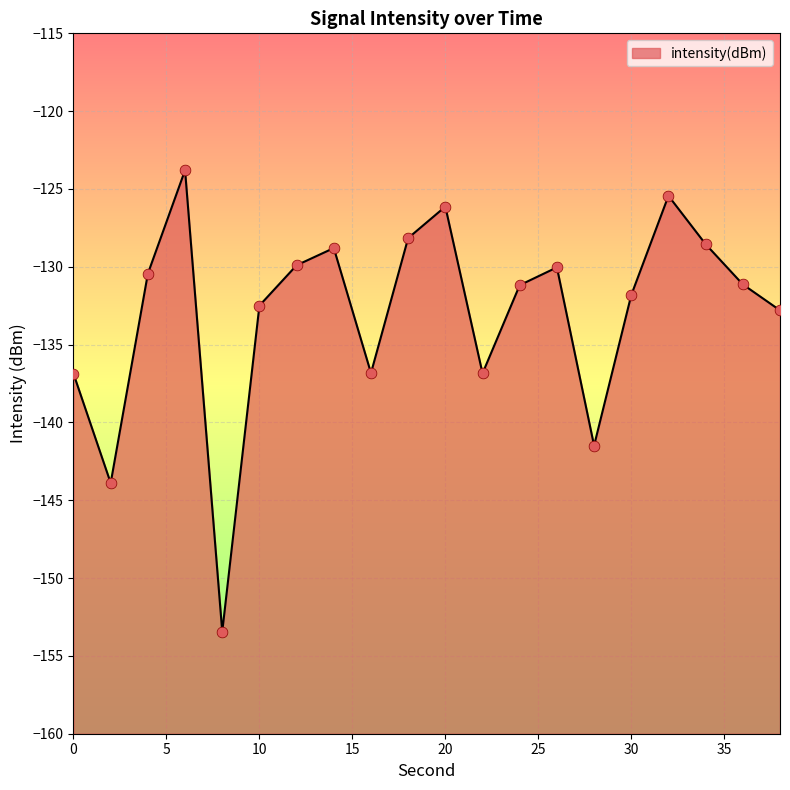

What is the change in value from 2 to 12?

+14.0